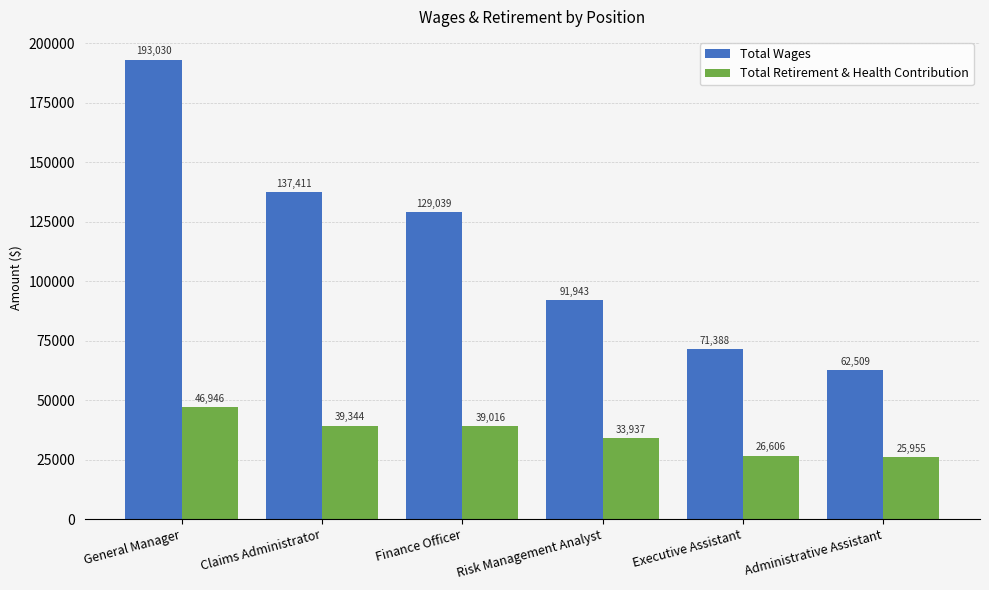

What is the label of the 4th bar from the right?

Finance Officer